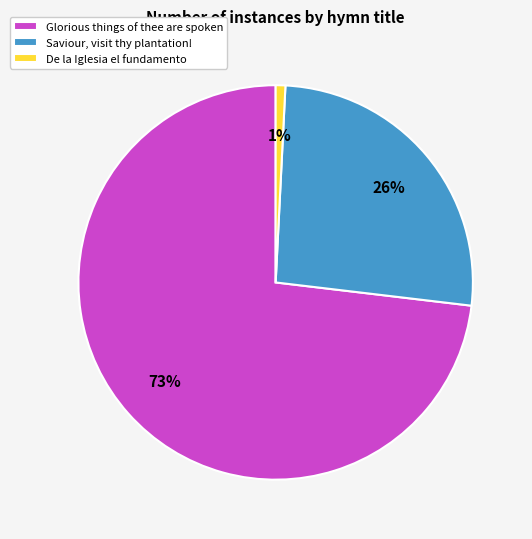

Between De la Iglesia el fundamento and Saviour, visit thy plantation!, which is larger?

Saviour, visit thy plantation!